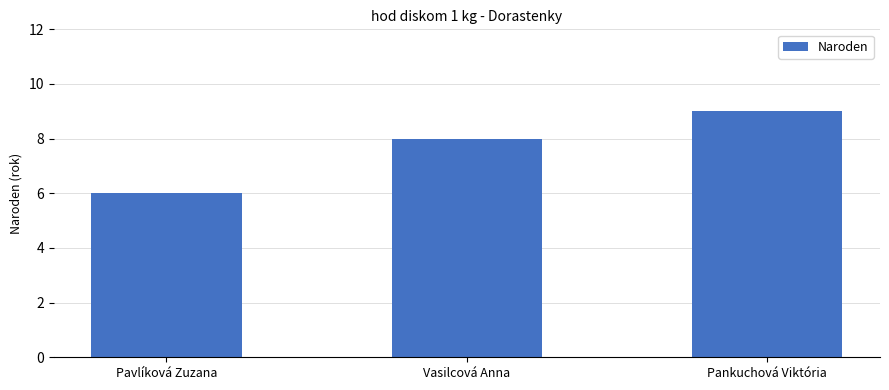

Rank the categories by value from highest to lowest.

Pankuchová Viktória, Vasilcová Anna, Pavlíková Zuzana